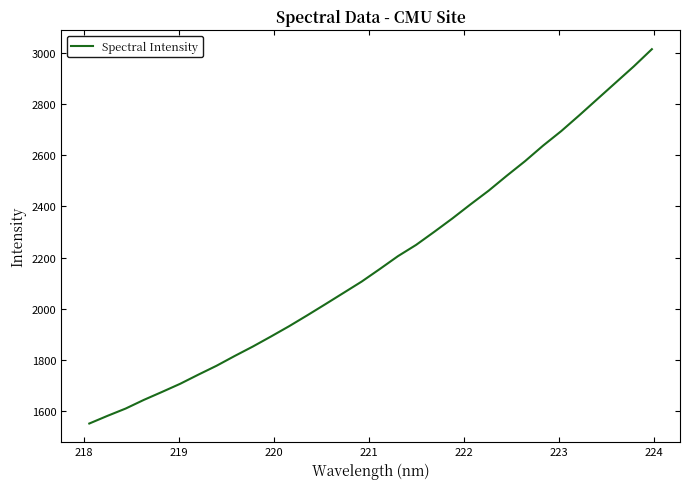

True or false: there are more than 0 points higher than both neighbors.

False